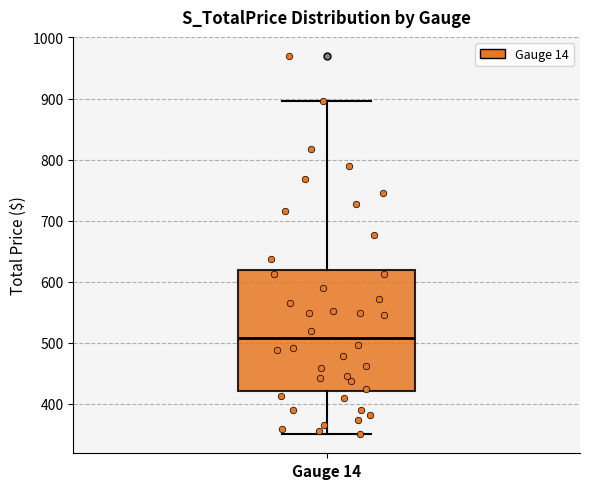

Transcribe this box plot: give where the median line is, the range the box spans, and where the two whiskers end, as read against the y-axis. The values are not printed on the chart, so give them approximately, as read against the axis.

median 510, box 420 to 620, whiskers 350 to 900